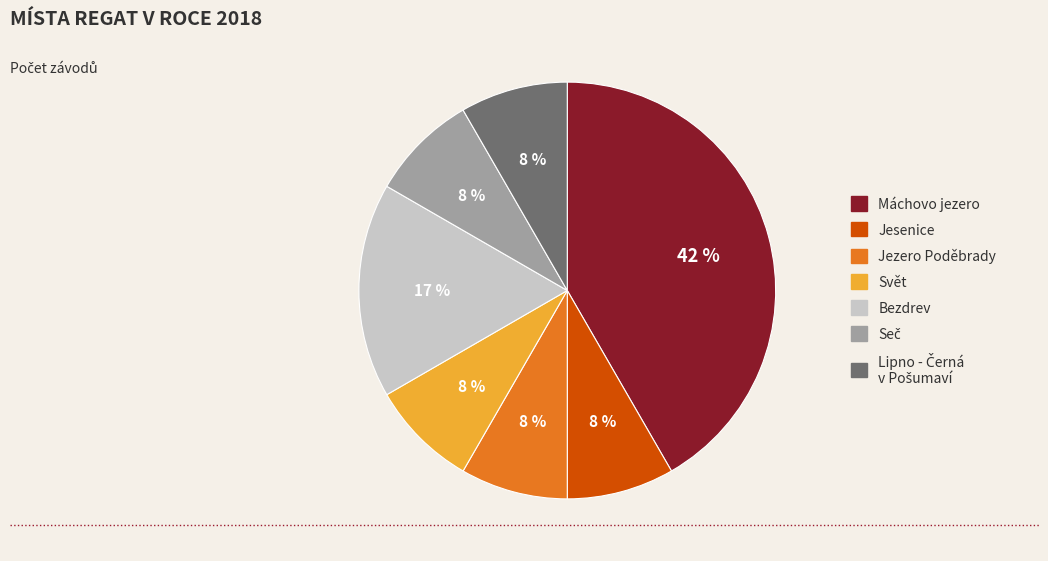

To the nearest percent, what is the average slice percentage?

14%